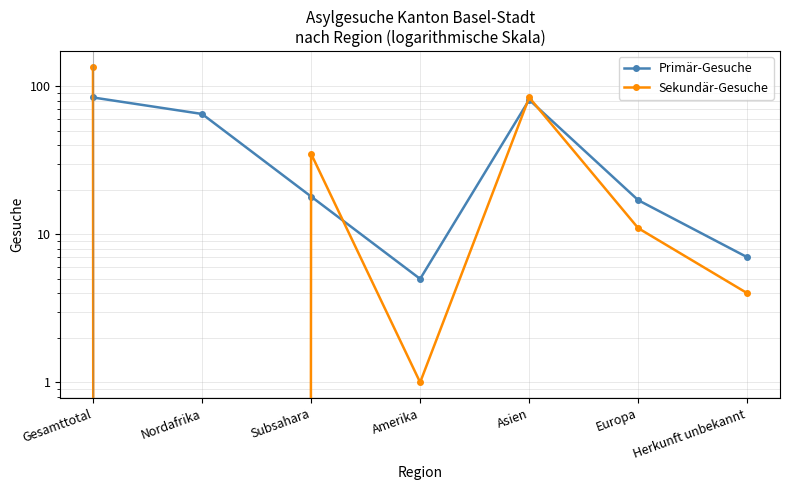

Which series has the widest spread of values?

Sekundär-Gesuche